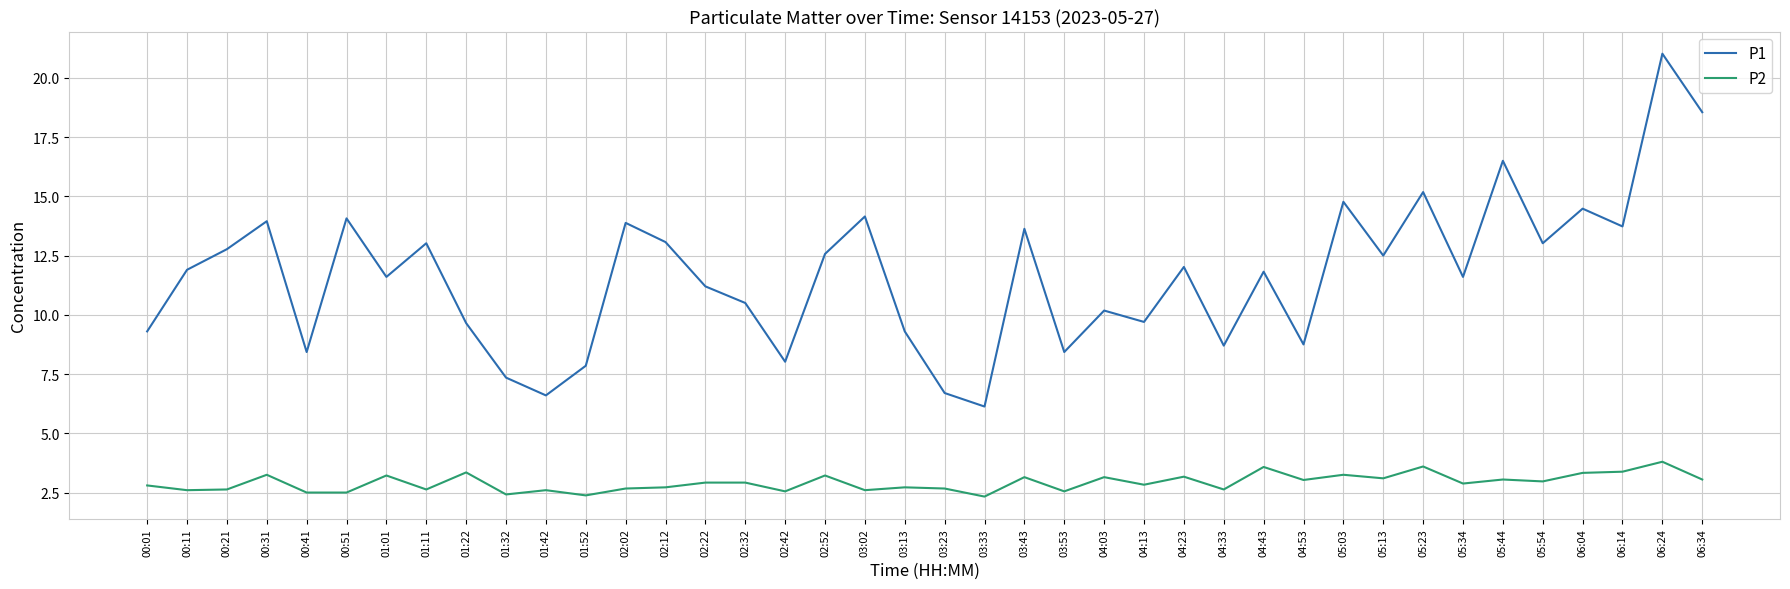

Is it true that P1 equals 6.8 at 06:24?

False